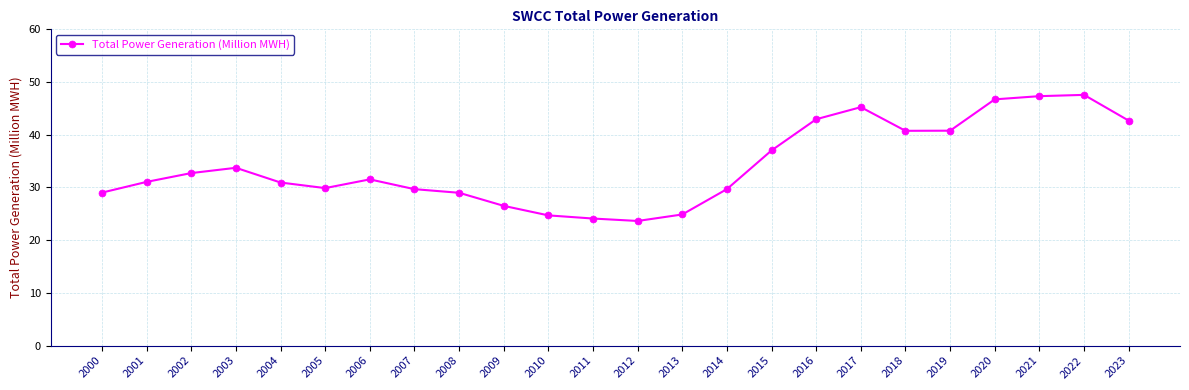

What is the maximum value shown in the chart?

47.6